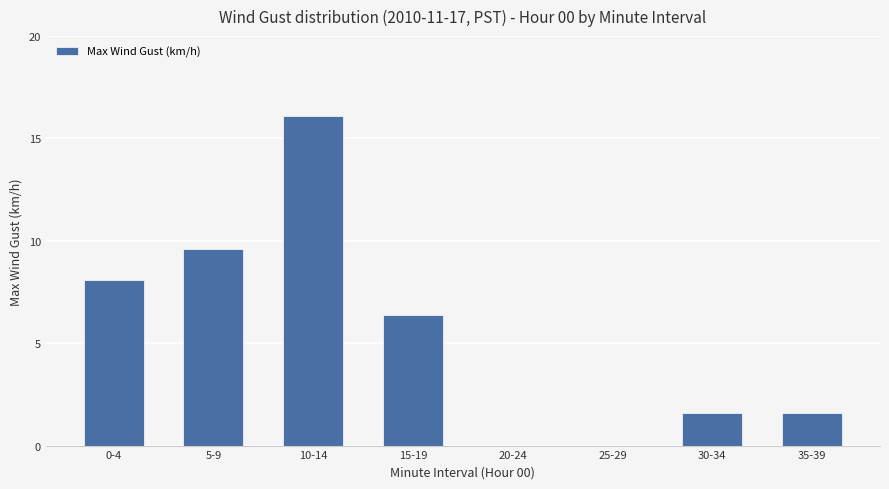

Are the bars grouped side by side (vs. stacked)?

No